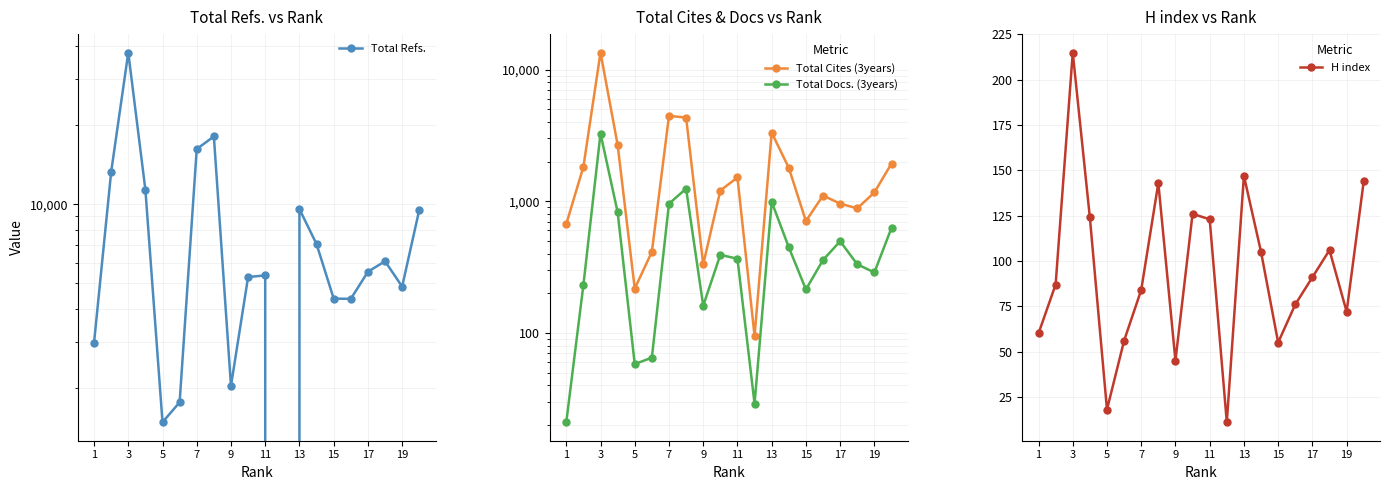

What is the value of the Total Refs. point at the 8th from the left?

18121